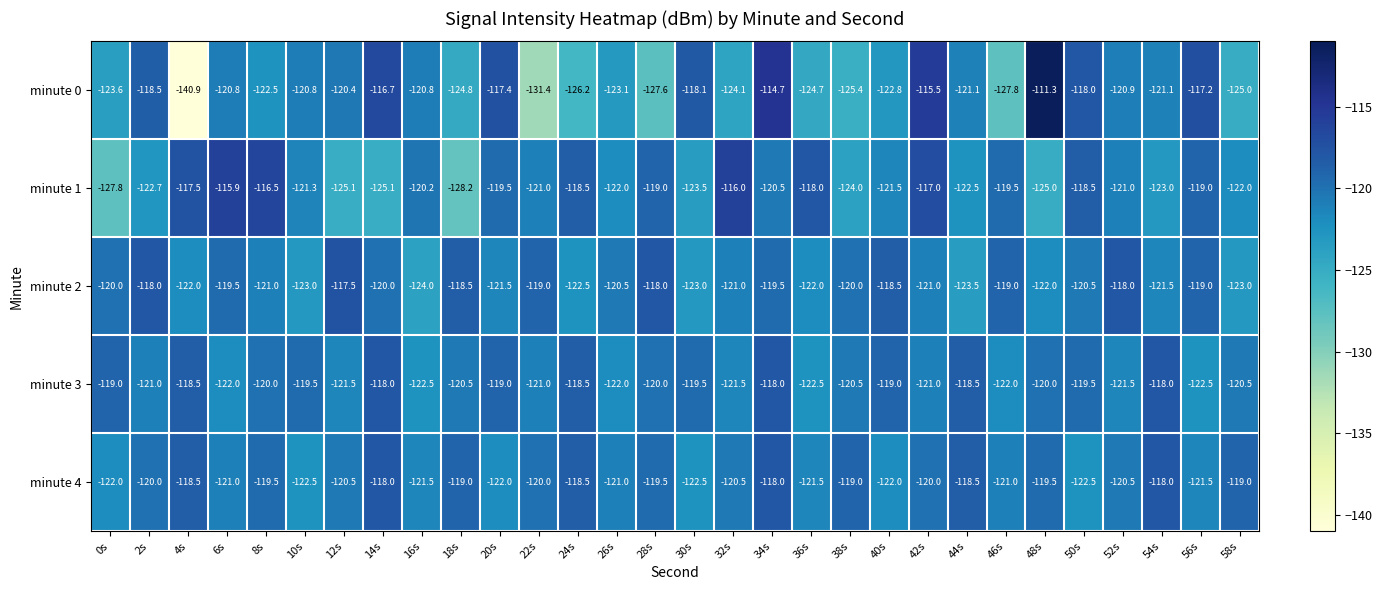

What is the sum of all minute 1 values?

-3631.3